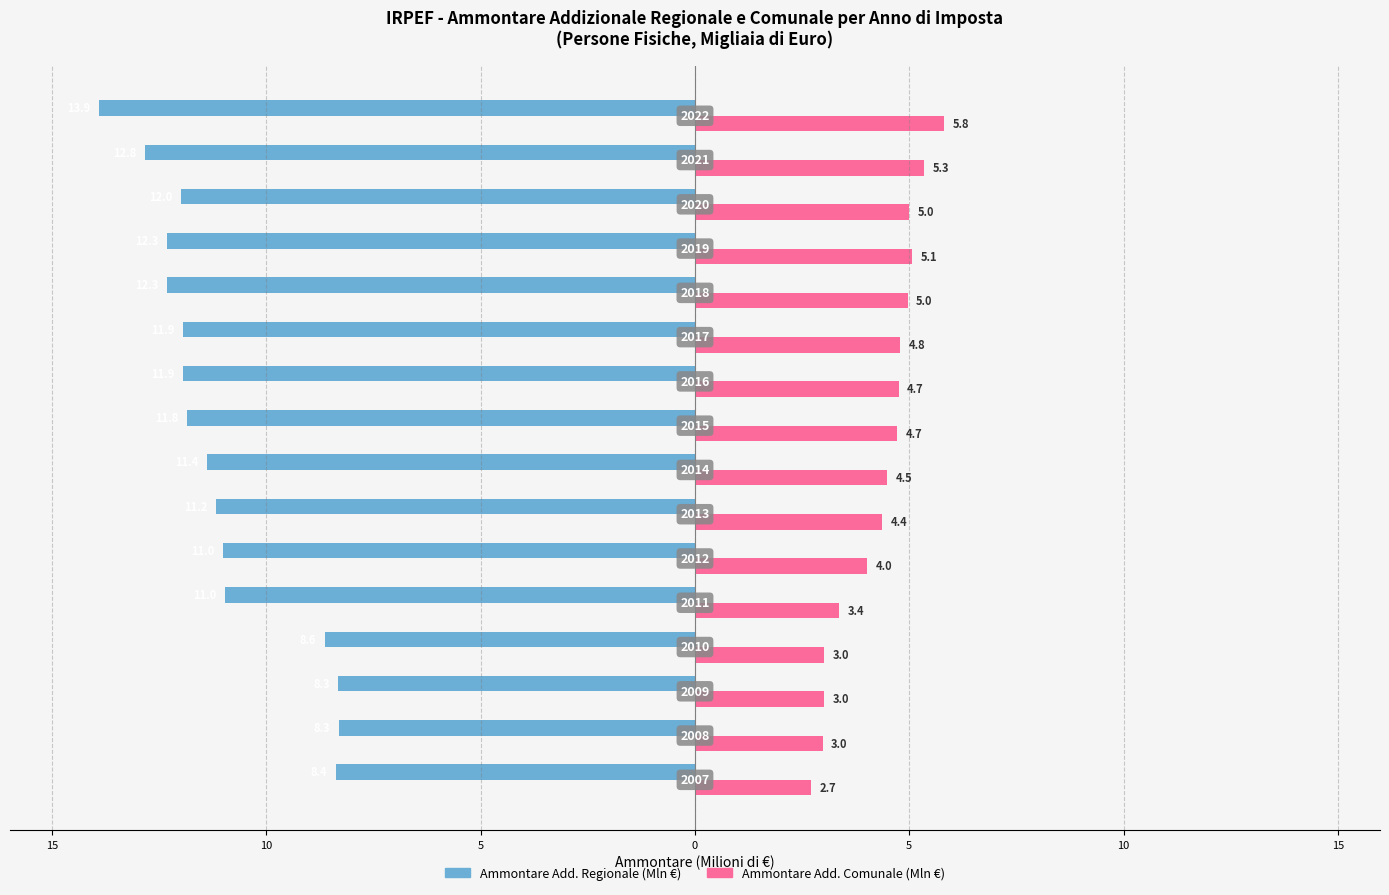

Reading left to right, list all the values displayed in this chart.

Ammontare Add. Regionale: -8.4	-8.3	-8.3	-8.6	-11.0	-11.0	-11.2	-11.4	-11.8	-11.9	-11.9	-12.3	-12.3	-12.0	-12.8	-13.9
Ammontare Add. Comunale: 2.7	3.0	3.0	3.0	3.4	4.0	4.4	4.5	4.7	4.7	4.8	5.0	5.1	5.0	5.3	5.8